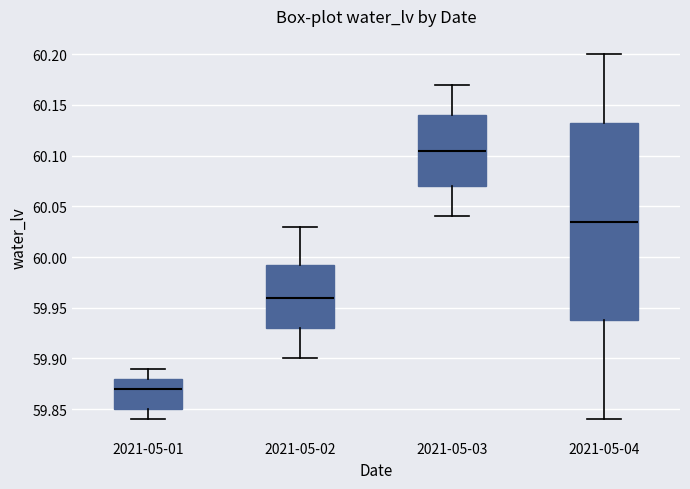

Which box has the lowest median line?

2021-05-01